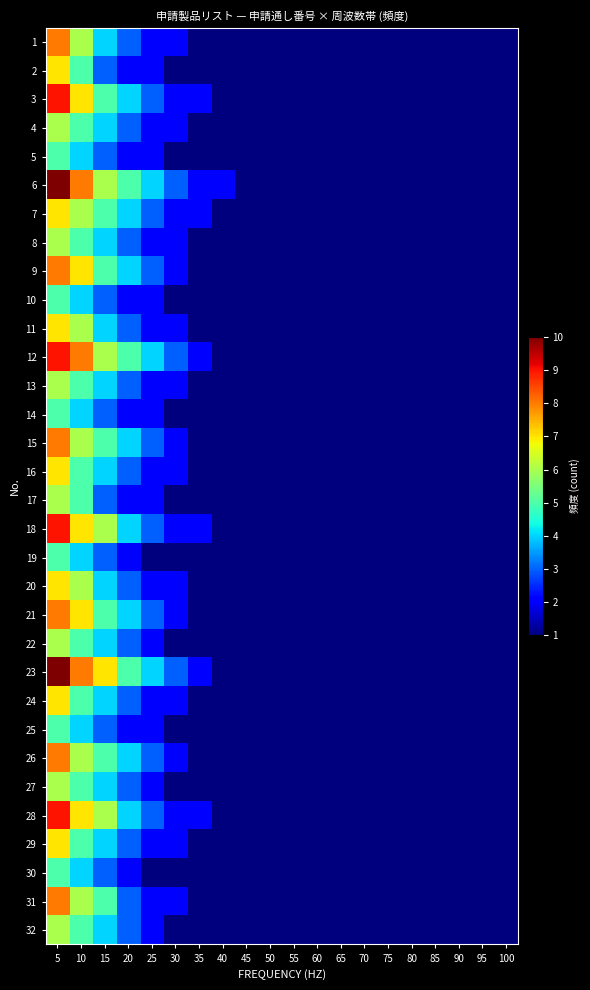

Between 20 and 5, which is larger?

5